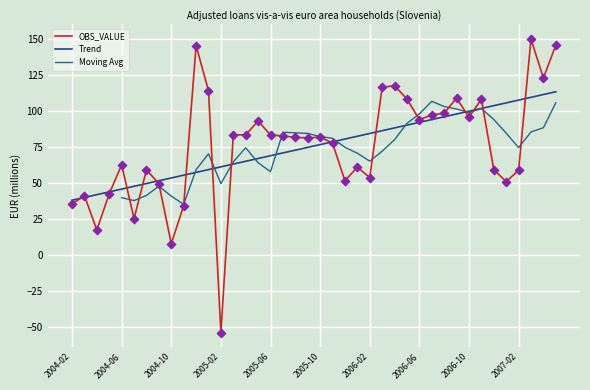

What is the change in value from 2006-08 to 2007-02?

-39.6